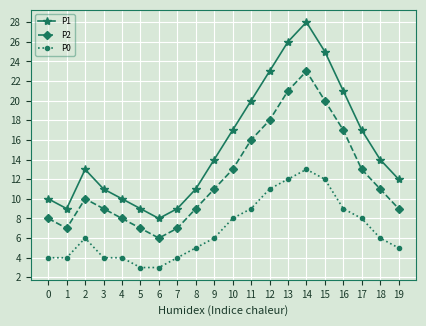

At which label does P2 reach its peak?

14